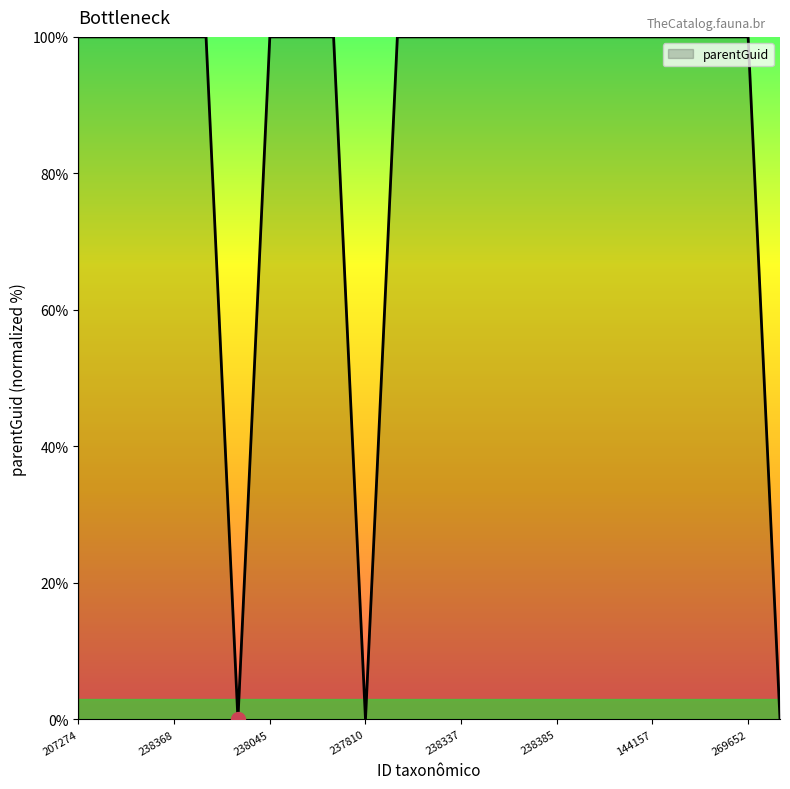

What is the greatest value displayed?

100